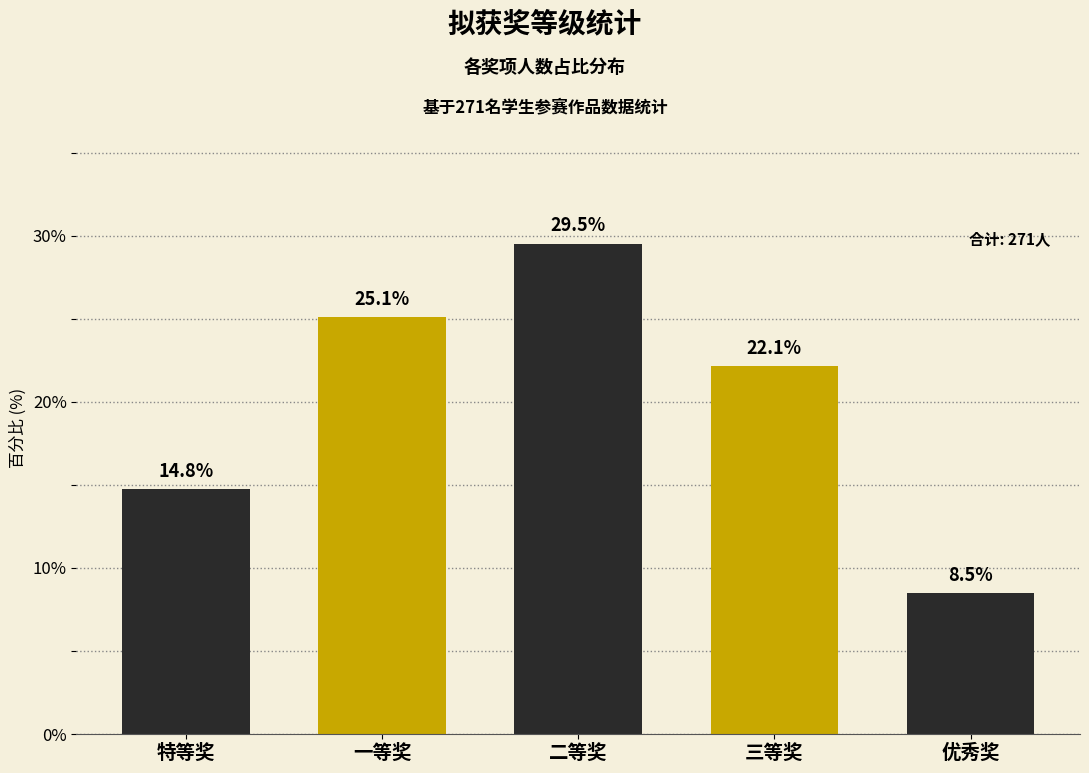

Reading left to right, transcribe all the data shown in this chart.

特等奖=14.8	一等奖=25.1	二等奖=29.5	三等奖=22.1	优秀奖=8.5